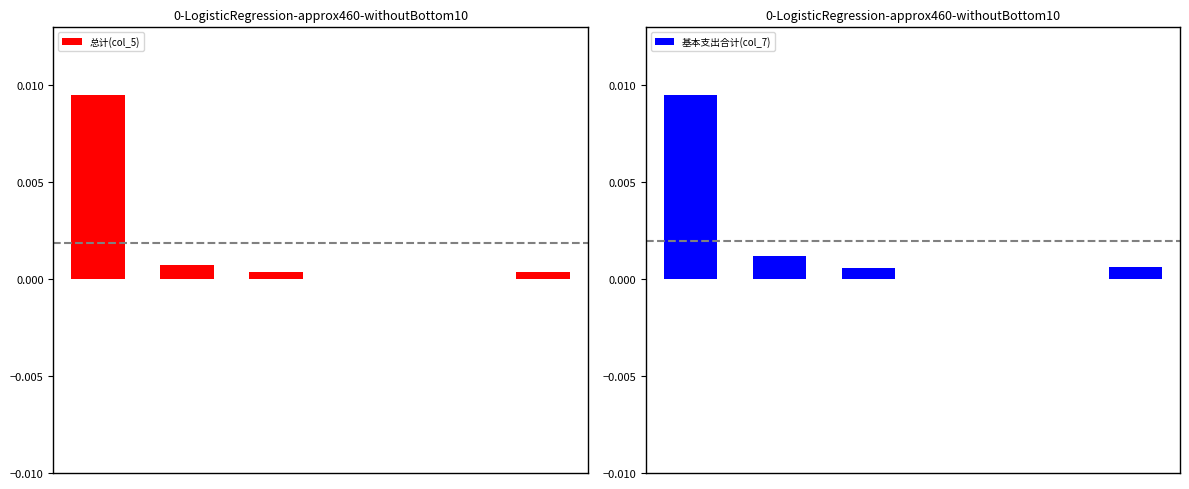

Count the number of categories in the chart.

6